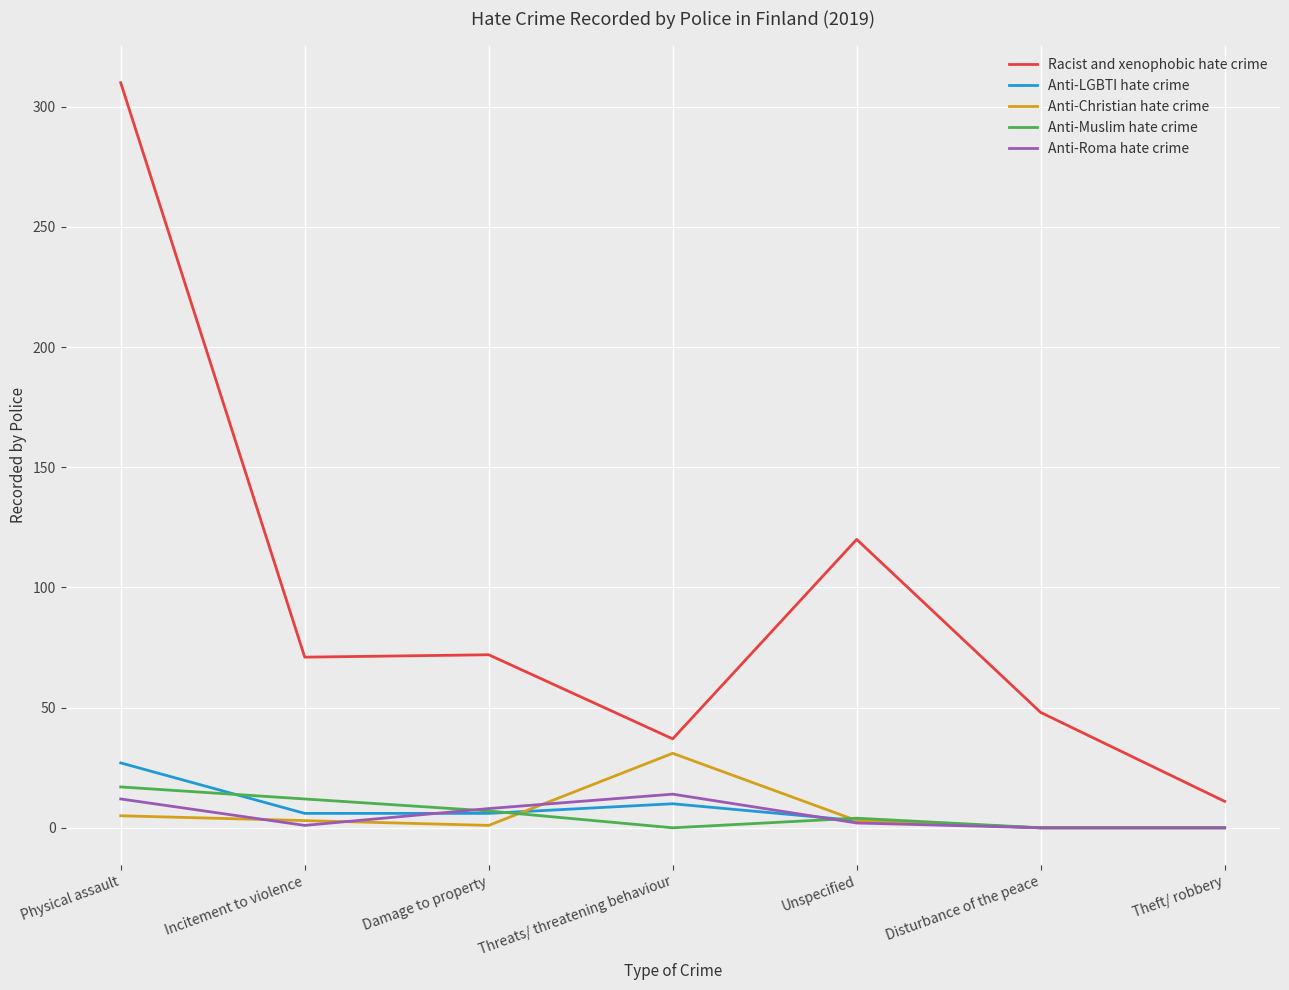

Which series has the largest range (max minus min)?

Racist and xenophobic hate crime